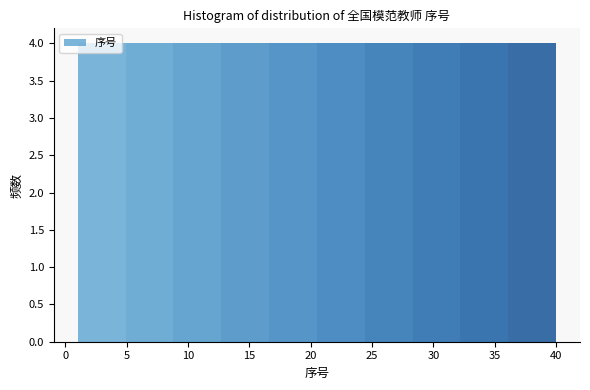

Reading left to right, transcribe this chart: for each bar, give the range it covers on the x-axis and its height. Neither the bar edges nor the heights are printed on the chart, so give them approximately, as read against the axes.

1.0 to 4.9: 4
4.9 to 8.8: 4
8.8 to 12.7: 4
12.7 to 16.6: 4
16.6 to 20.5: 4
20.5 to 24.4: 4
24.4 to 28.3: 4
28.3 to 32.2: 4
32.2 to 36.1: 4
36.1 to 40.0: 4